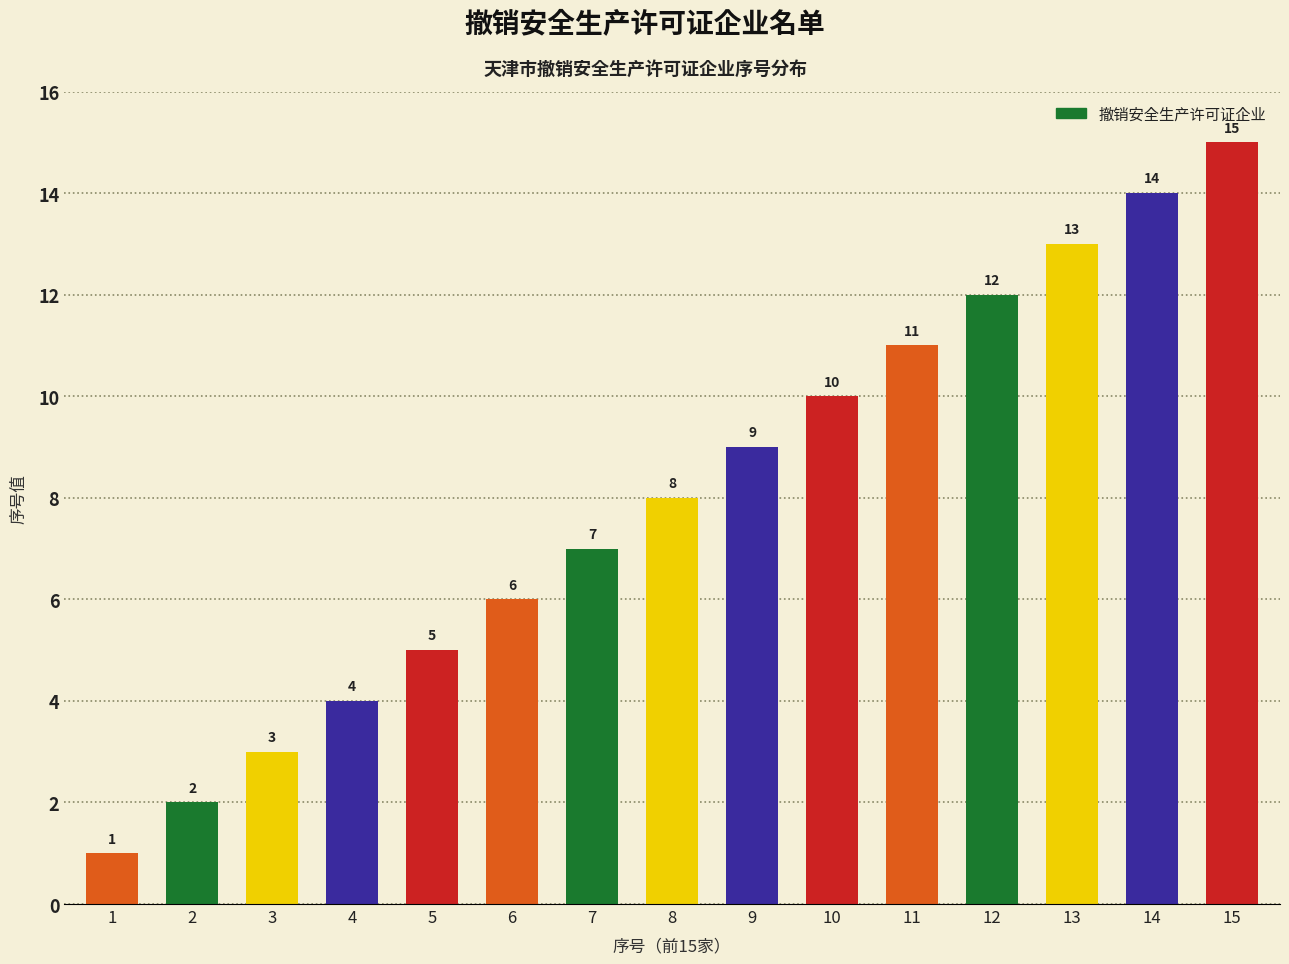

How many data points are less than 8?

7